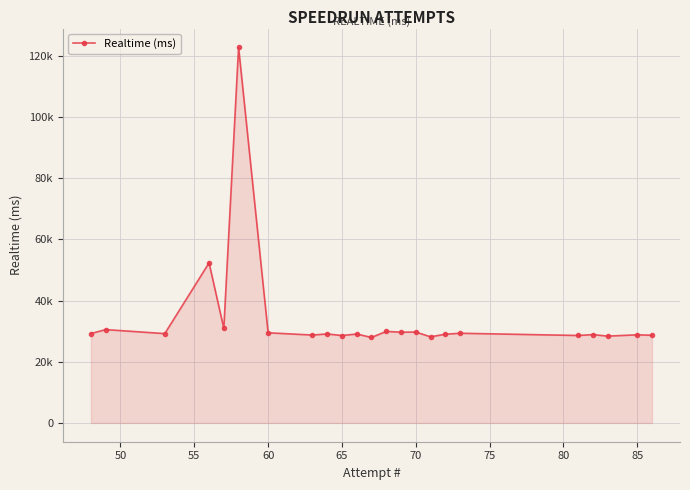

How many interior local valleys (lower than both neighbors) does the data have?

9